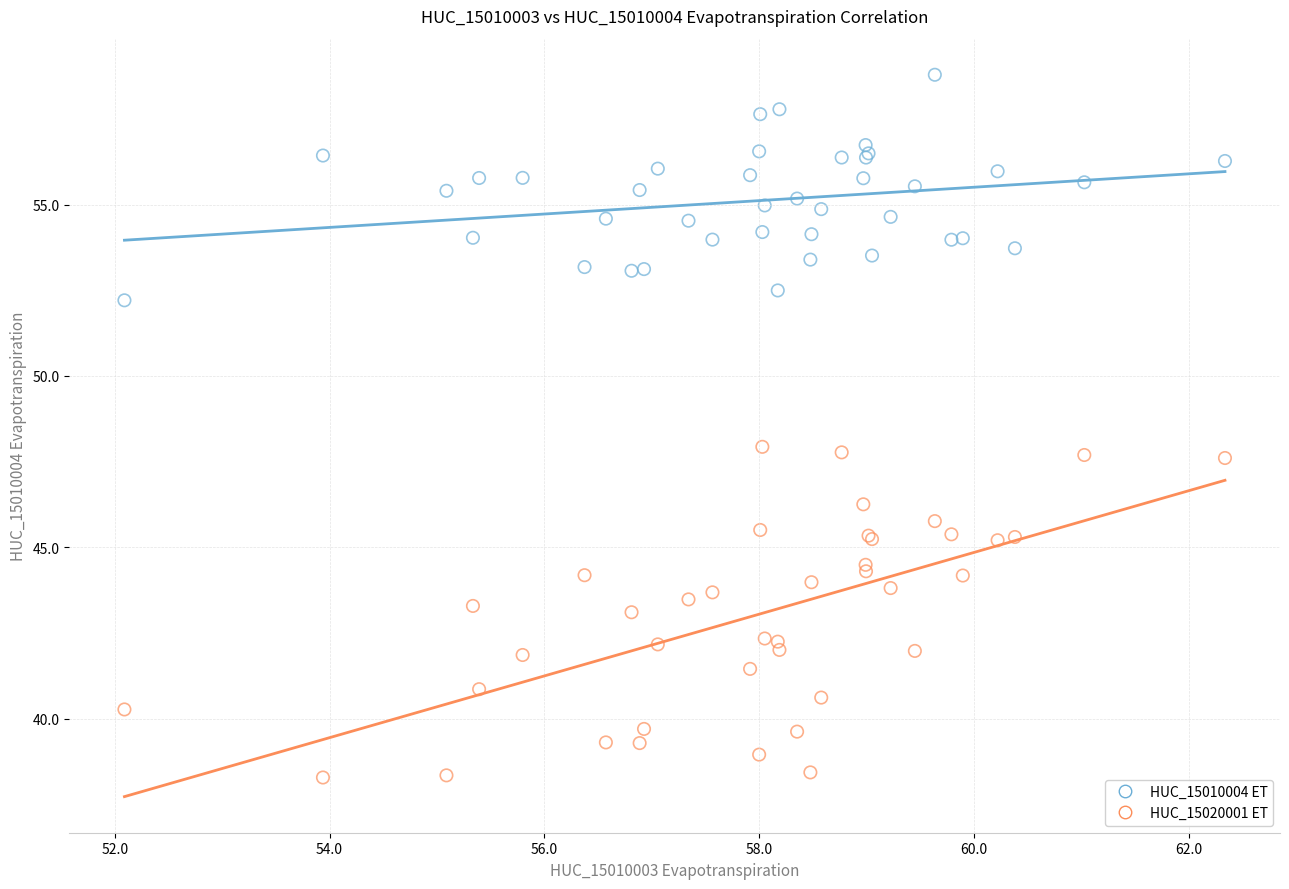

Which series reaches the maximum Y coordinate?

HUC_15010004 ET